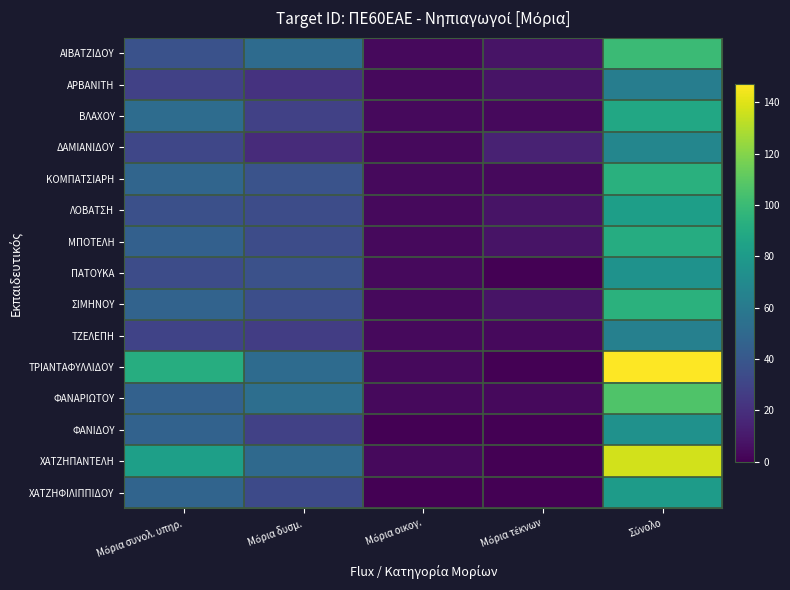

At how many categories does at least one series exceed 4?

4